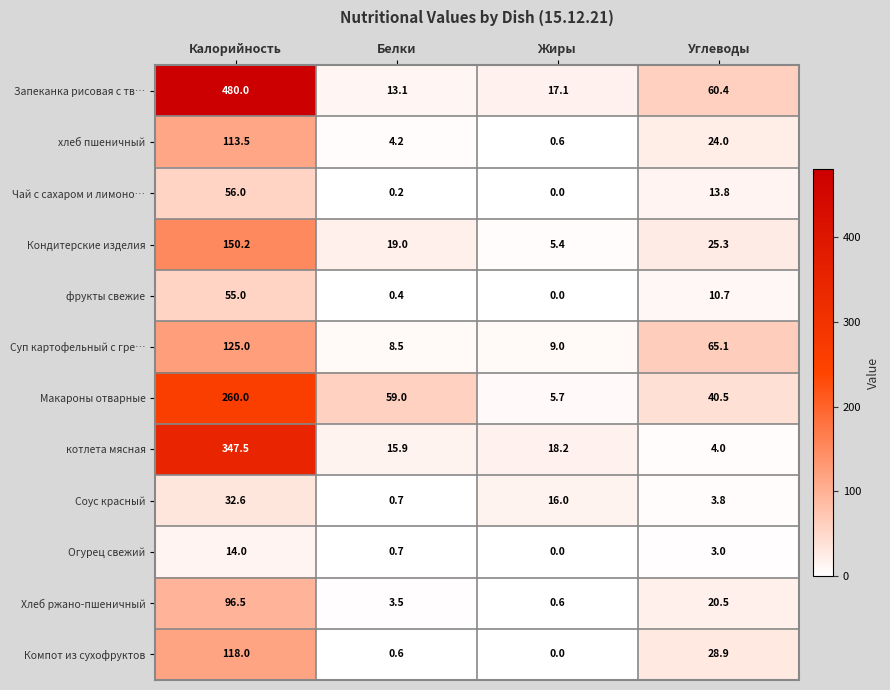

Which label corresponds to the smallest value in the chart?

Жиры